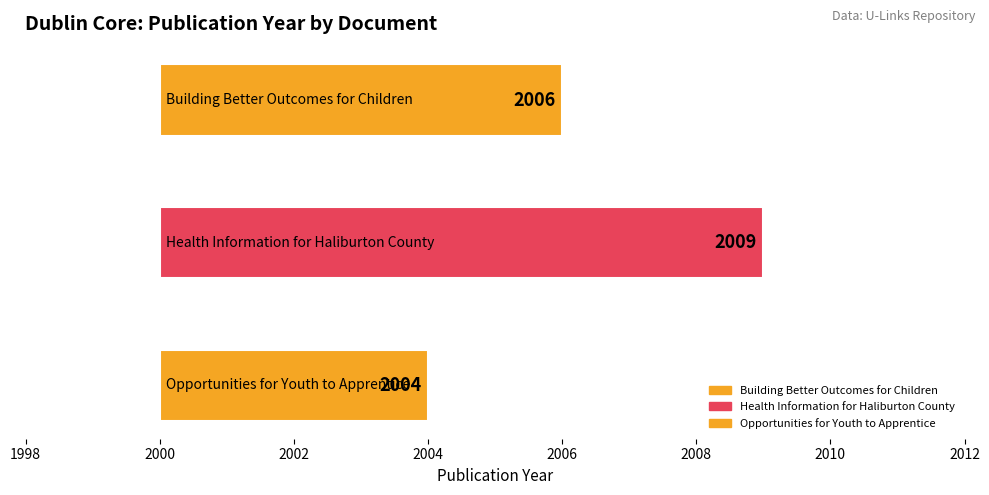

True or false: the data shows 678 at Building Better Outcomes for Children.

False